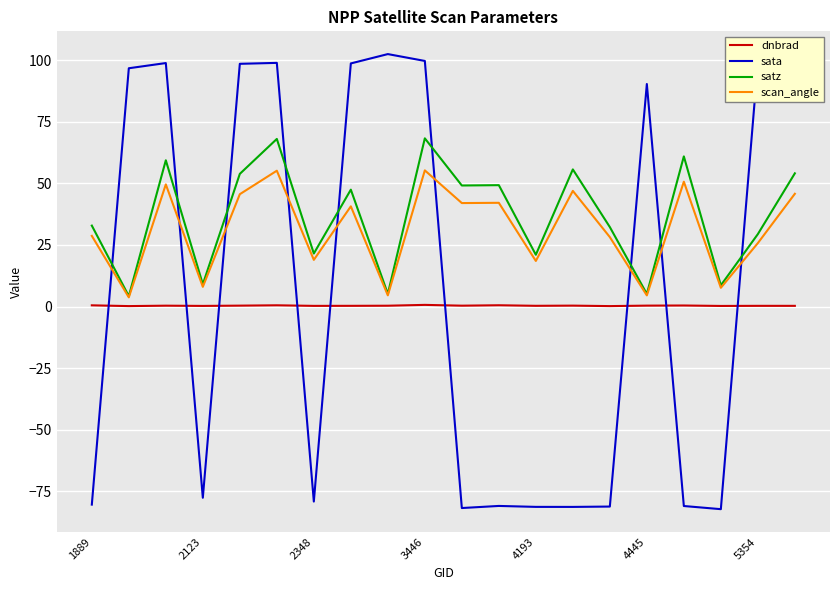

What is the difference between the second highest and minimum values in the scan_angle series?

51.4